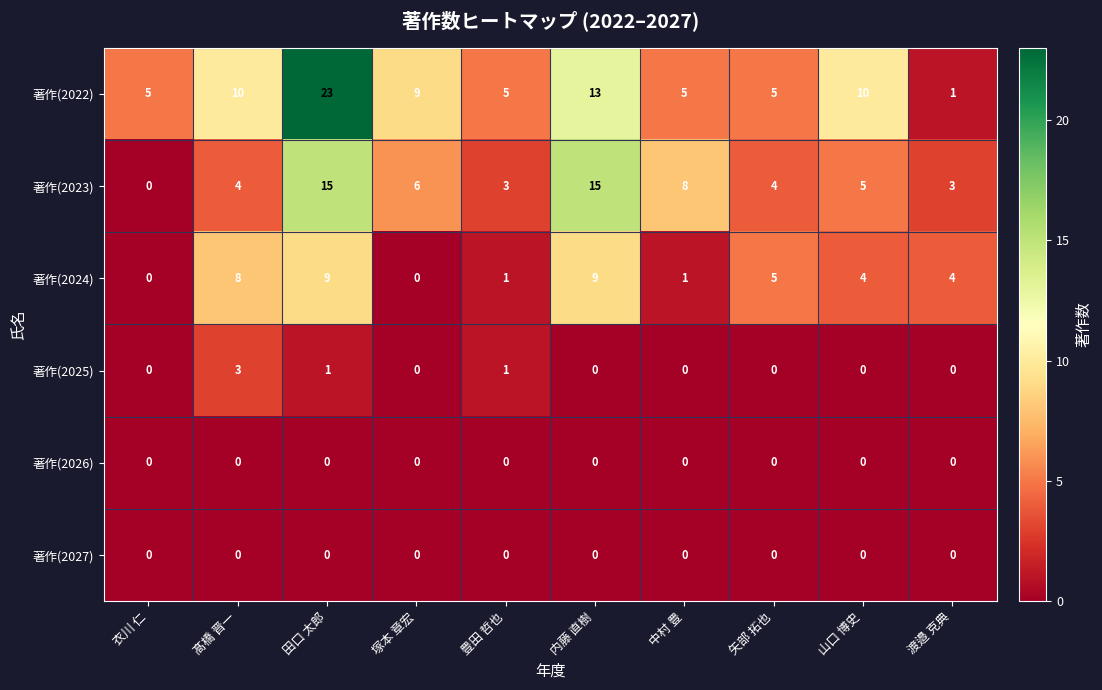

Which series has the largest range (max minus min)?

著作(2022)